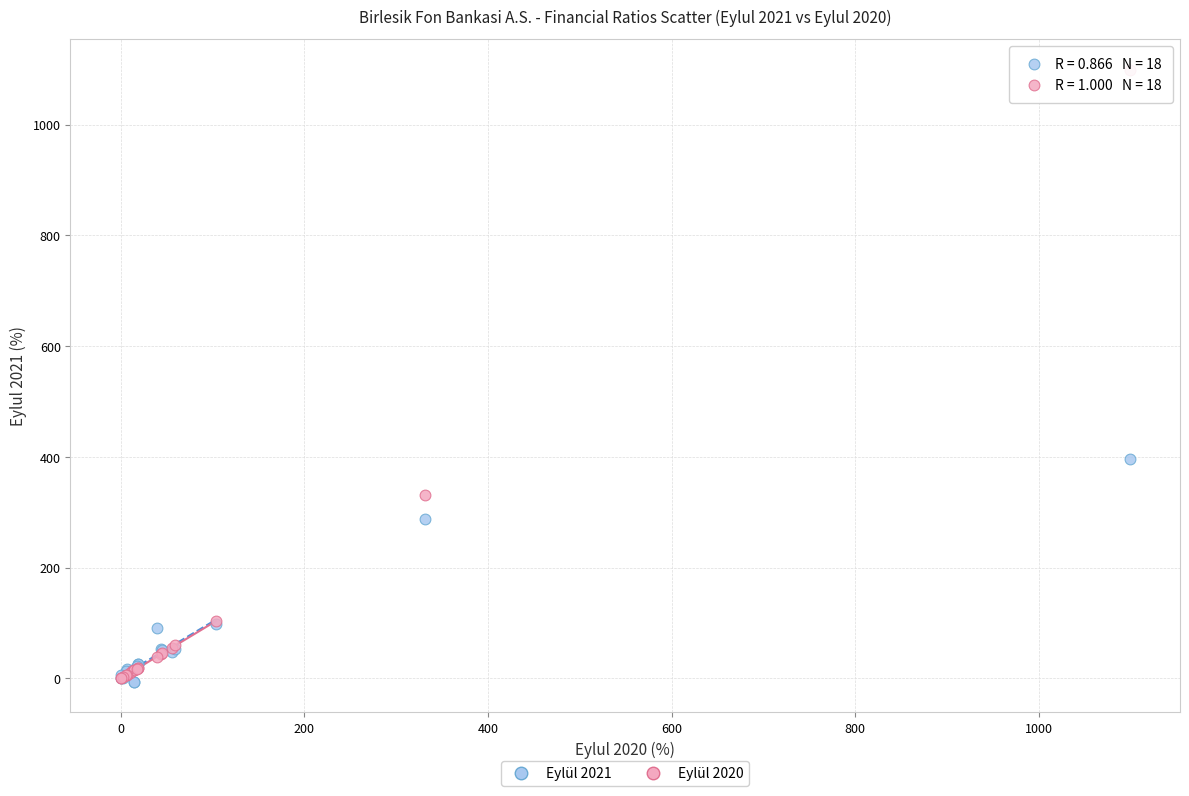

Which series contains the highest Y value?

Eylül 2020